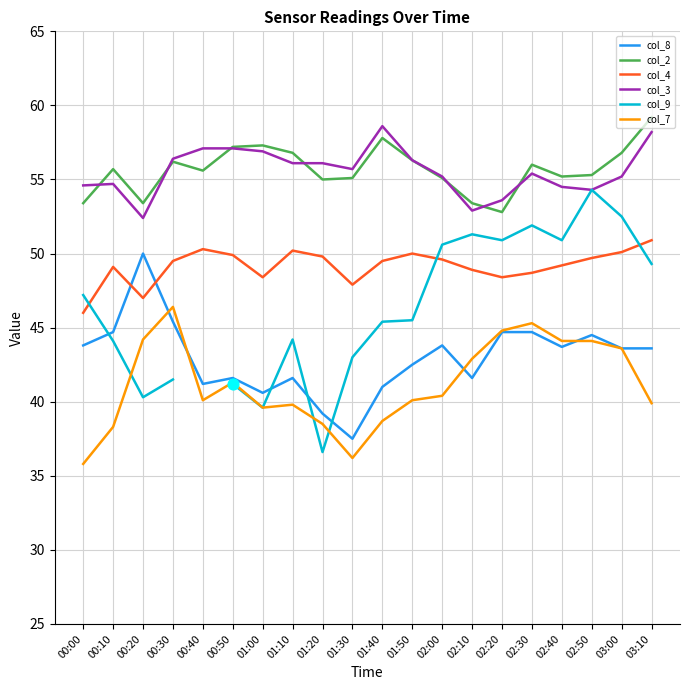

Which series contains the highest Y value?

col_2